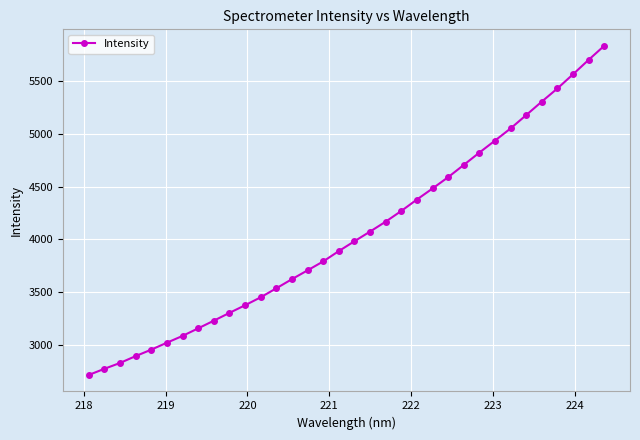

What is the difference between the maximum and minimum values?

3123.6